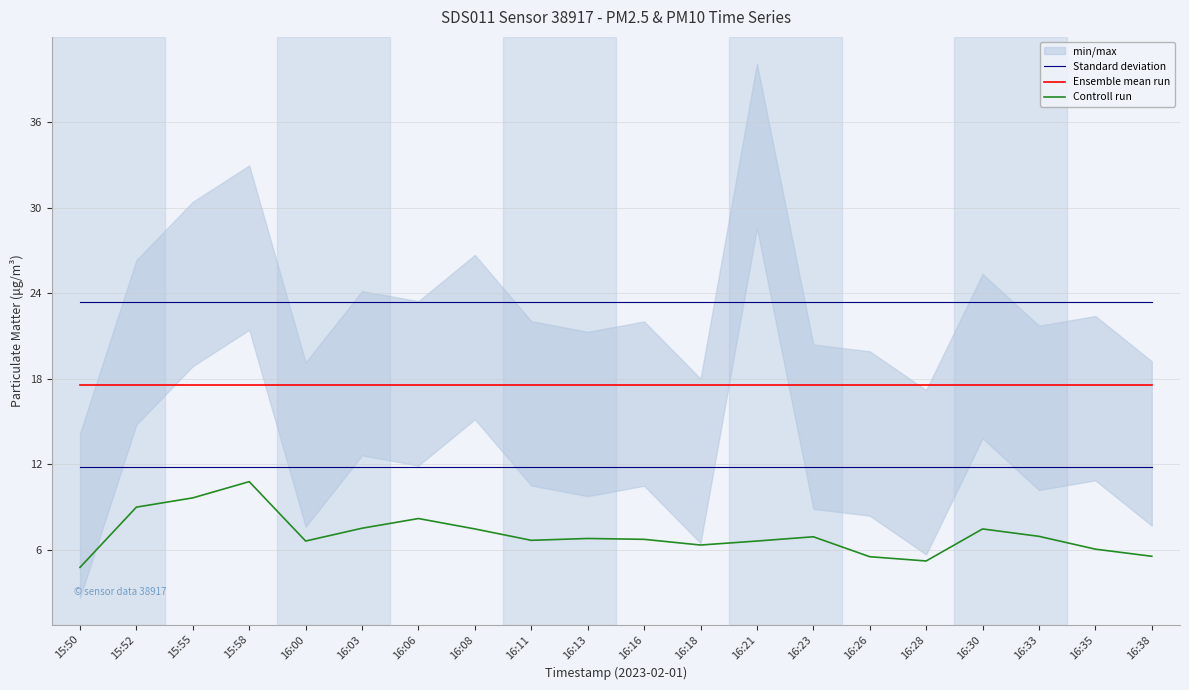

At which category does Controll run reach its first local peak?

15:58